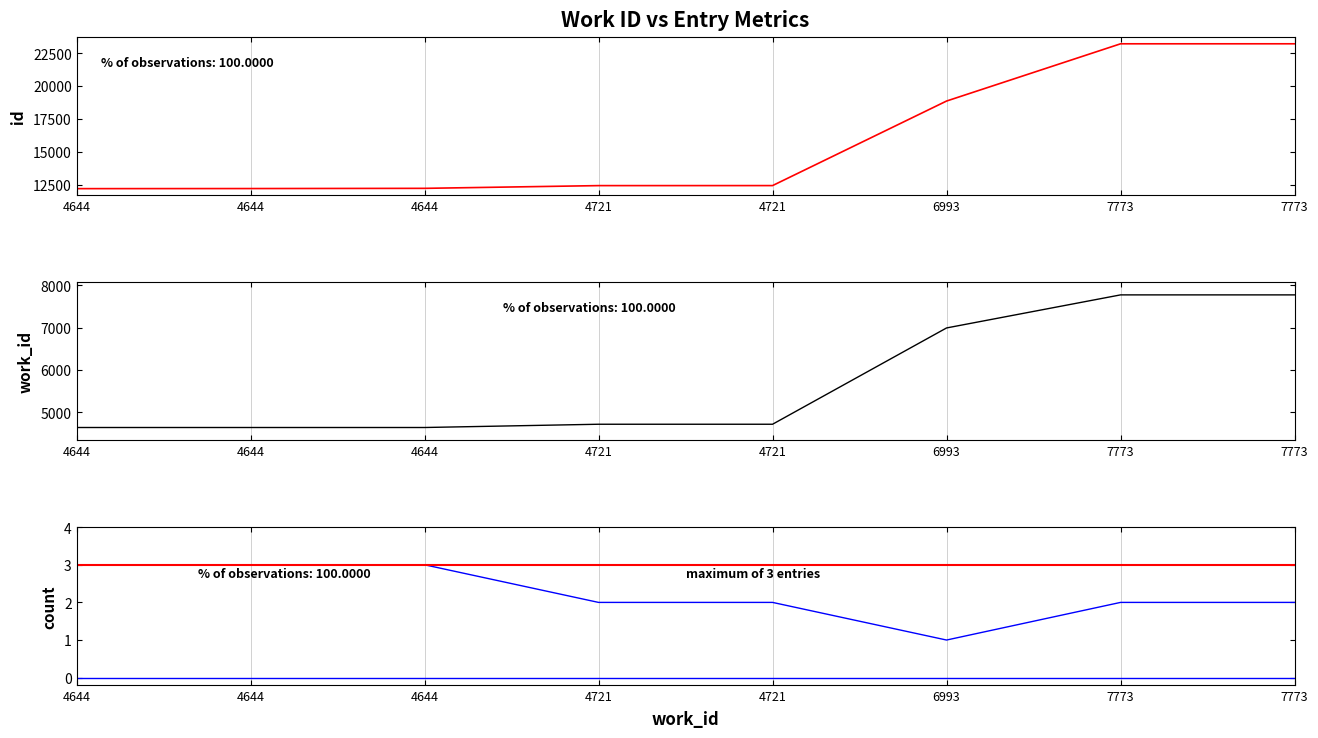

True or false: entry_count and work_id intersect in this chart.

False